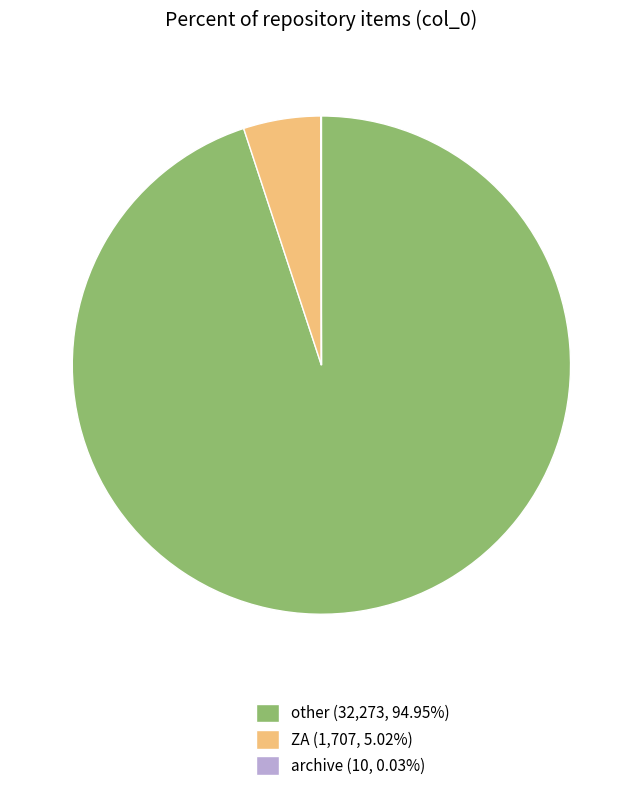

Does other (32,273, 94.95%) represent more than half of the total?

Yes